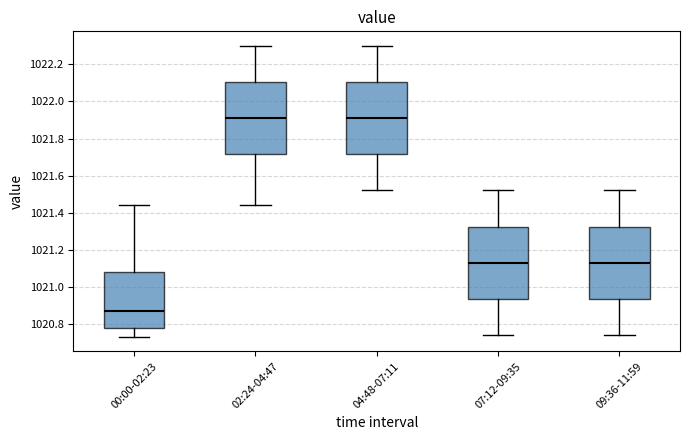

Which box's median line is the lowest?

00:00-02:23